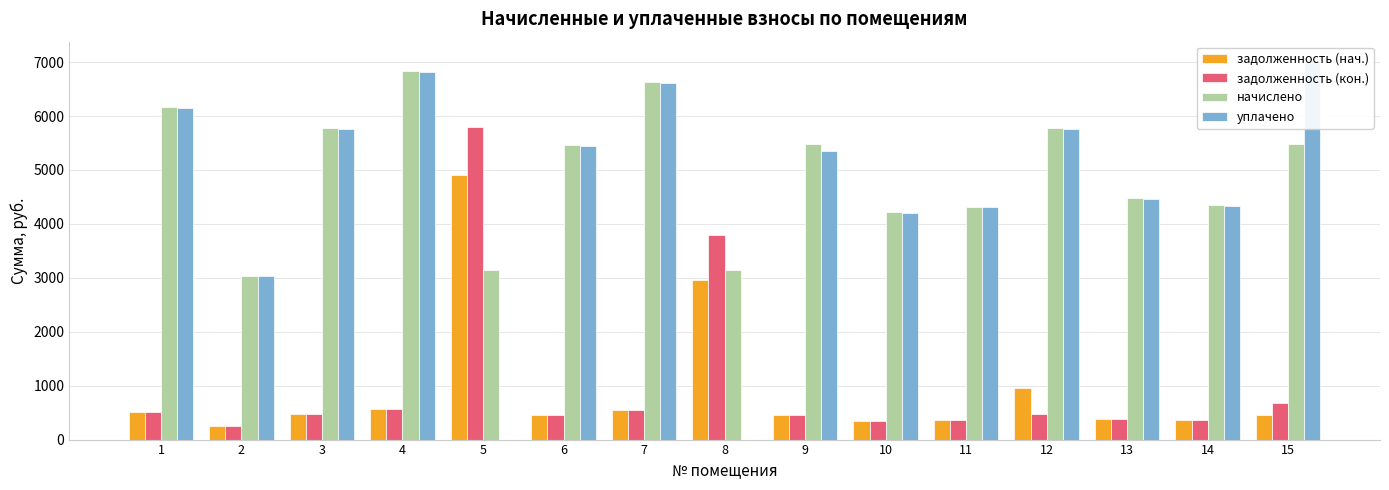

The задолженность (нач.) series shows 696.5 at 15. True or false?

False